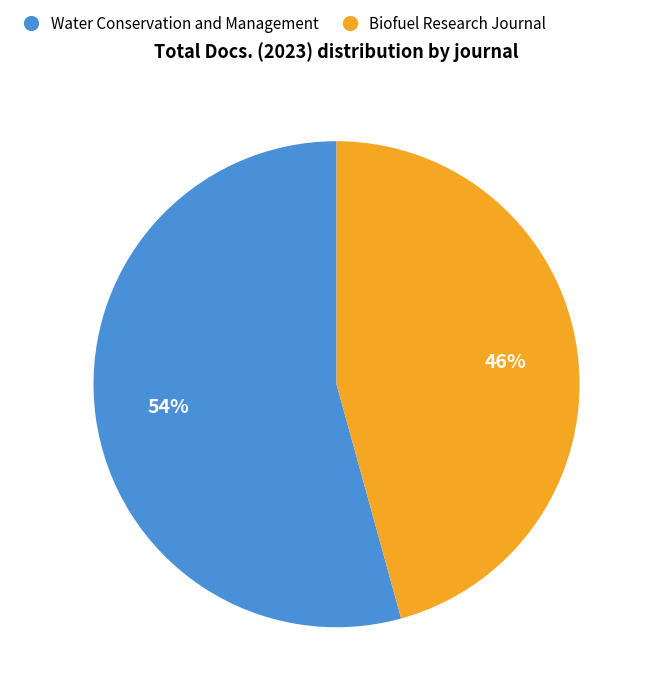

Which slice is the largest?

Water Conservation and Management